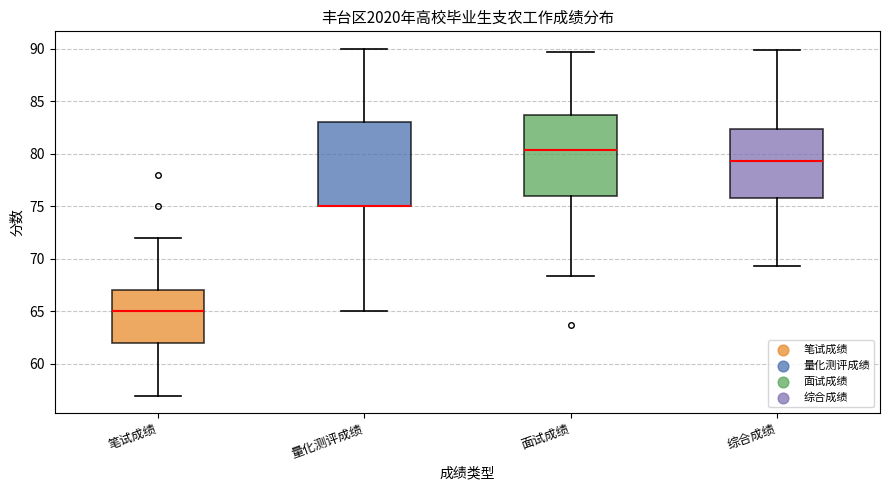

Reading left to right, transcribe this box plot: for each box, give where its median line is, the range the box spans, and where its two whiskers end, as read against the y-axis. The values are not printed on the chart, so give them approximately, as read against the axis.

笔试成绩: median 65.0, box 62.0 to 67.0, whiskers 57.0 to 72.0
量化测评成绩: median 75.0 (drawn on the box's lower edge), box 75.0 to 83.0, whiskers 65.0 to 90.0
面试成绩: median 80.5, box 76.0 to 83.5, whiskers 68.5 to 89.5
综合成绩: median 79.5, box 76.0 to 82.5, whiskers 69.5 to 90.0